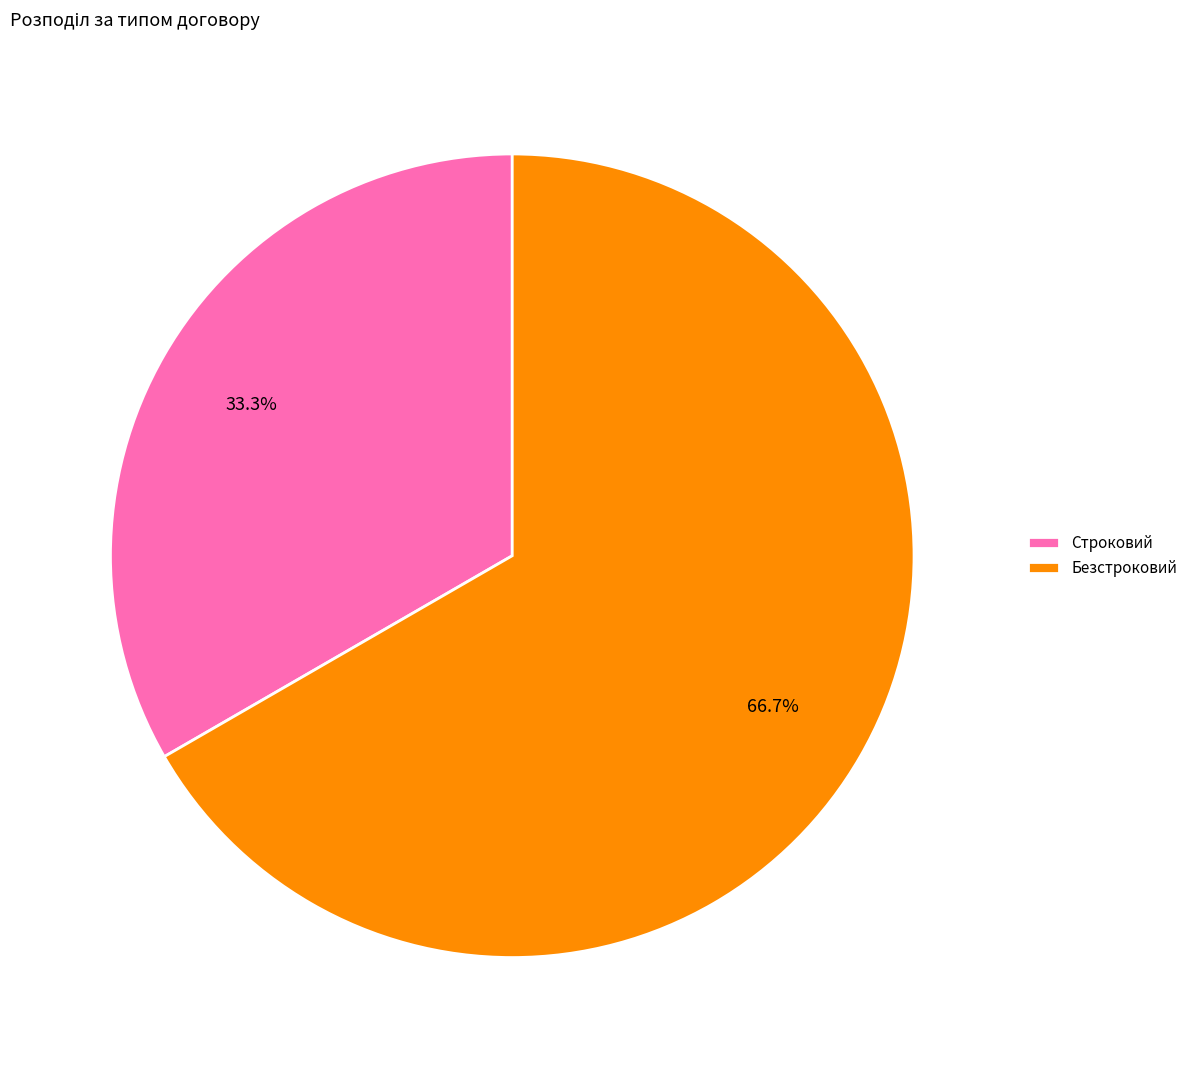

Which has a higher value, Строковий or Безстроковий?

Безстроковий